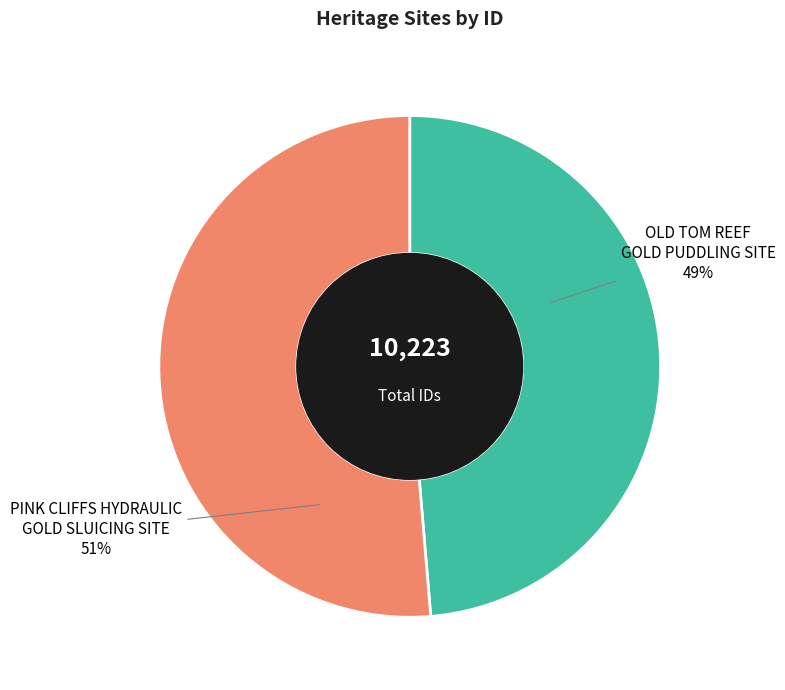

The OLD TOM REEF GOLD PUDDLING SITE slice represents 54% of the pie. True or false?

False